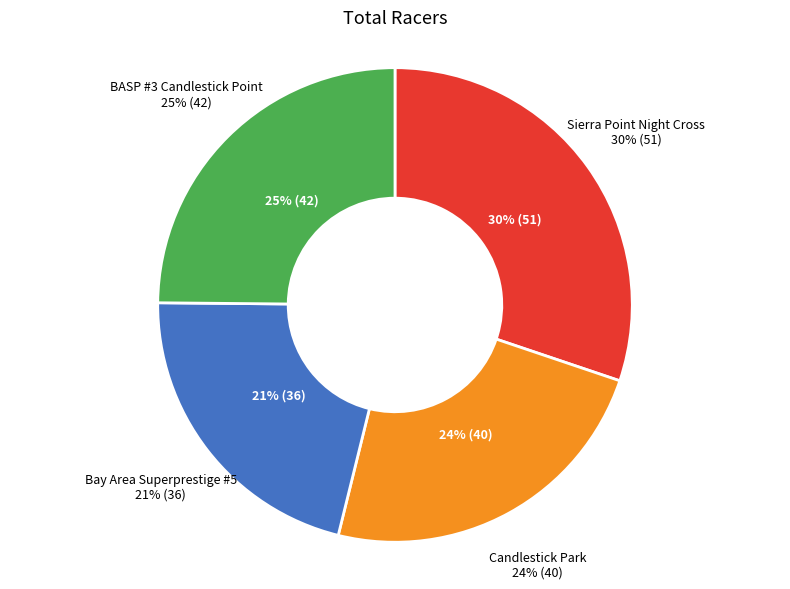

Is there any slice that represents more than half of the pie?

No